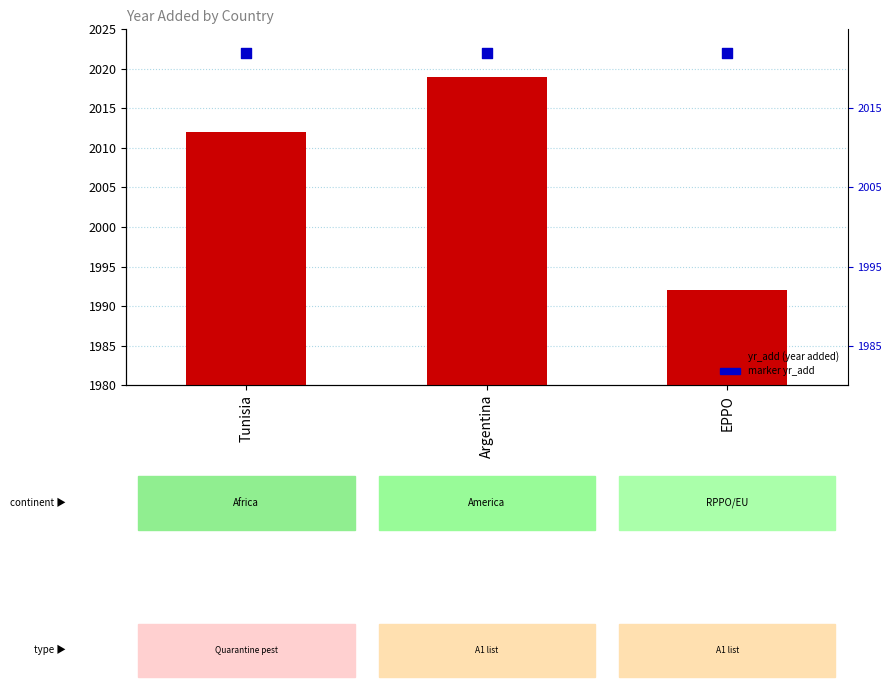

At which category is the sum across all series the highest?

Argentina